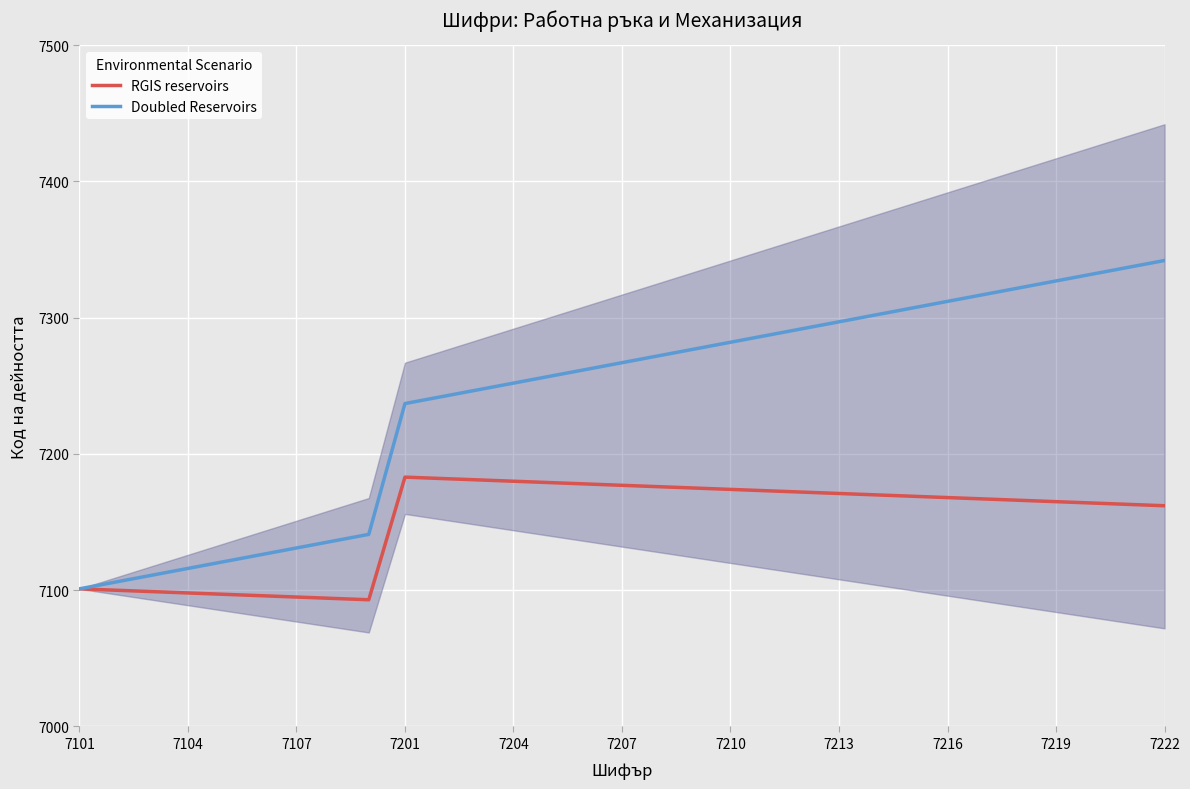

At which label is Doubled Reservoirs closest to 7221?

7201